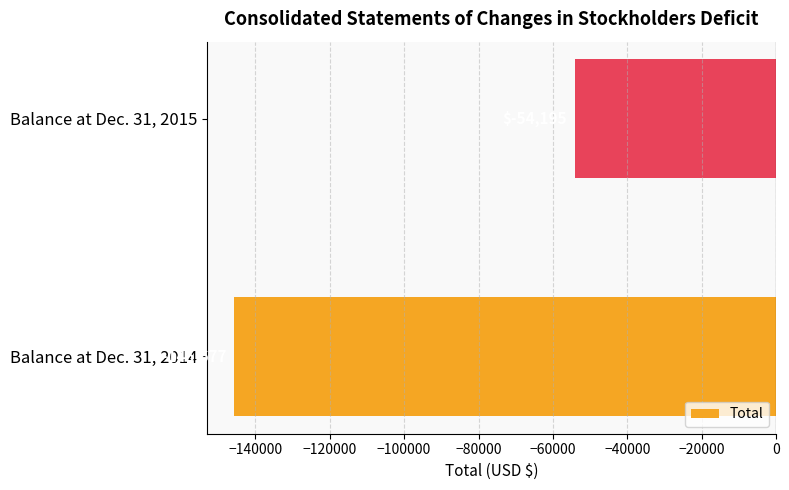

What is the change in value from Balance at Dec. 31, 2014 to Balance at Dec. 31, 2015?

+91482